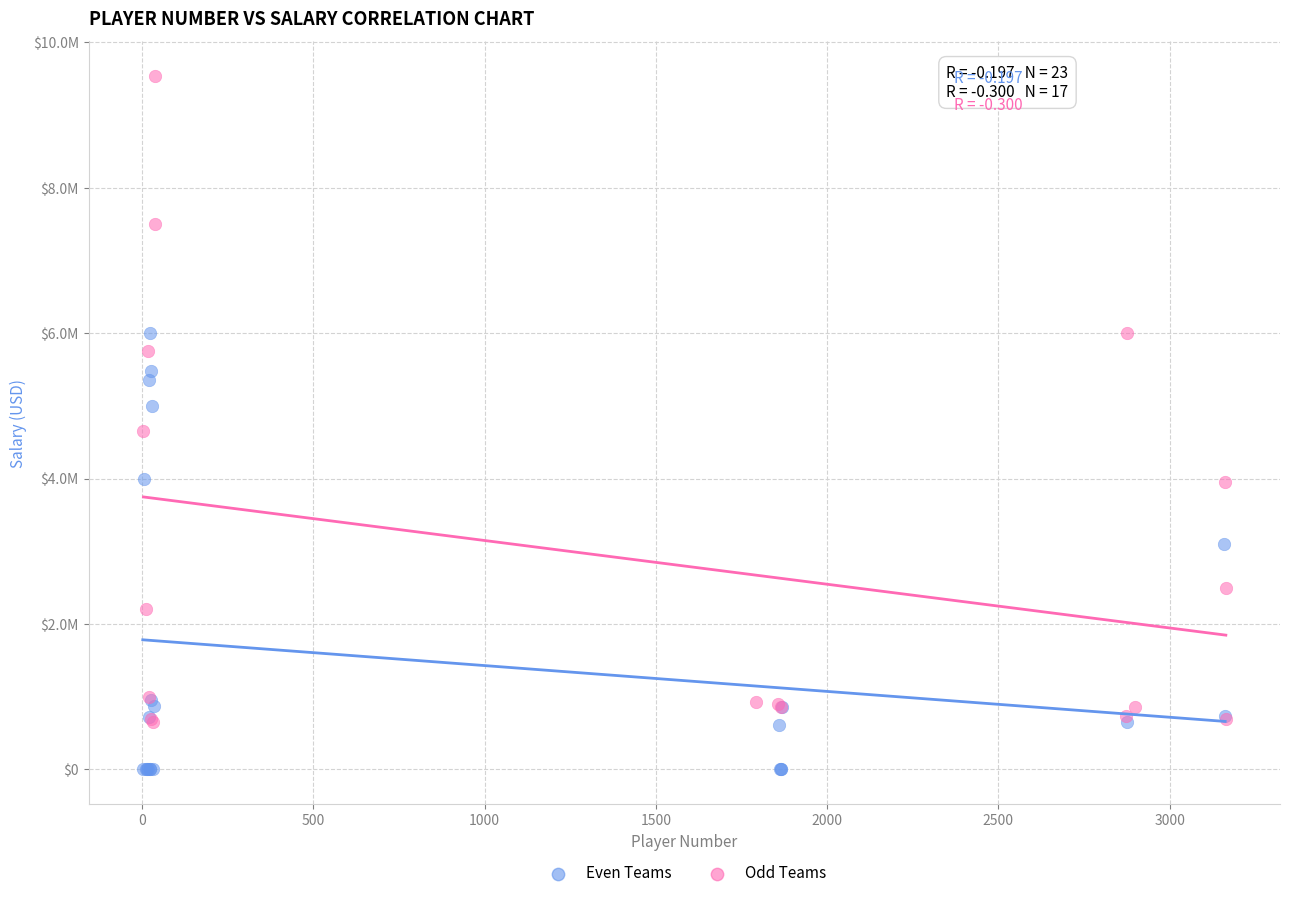

Which series reaches the minimum Y coordinate?

Even Teams